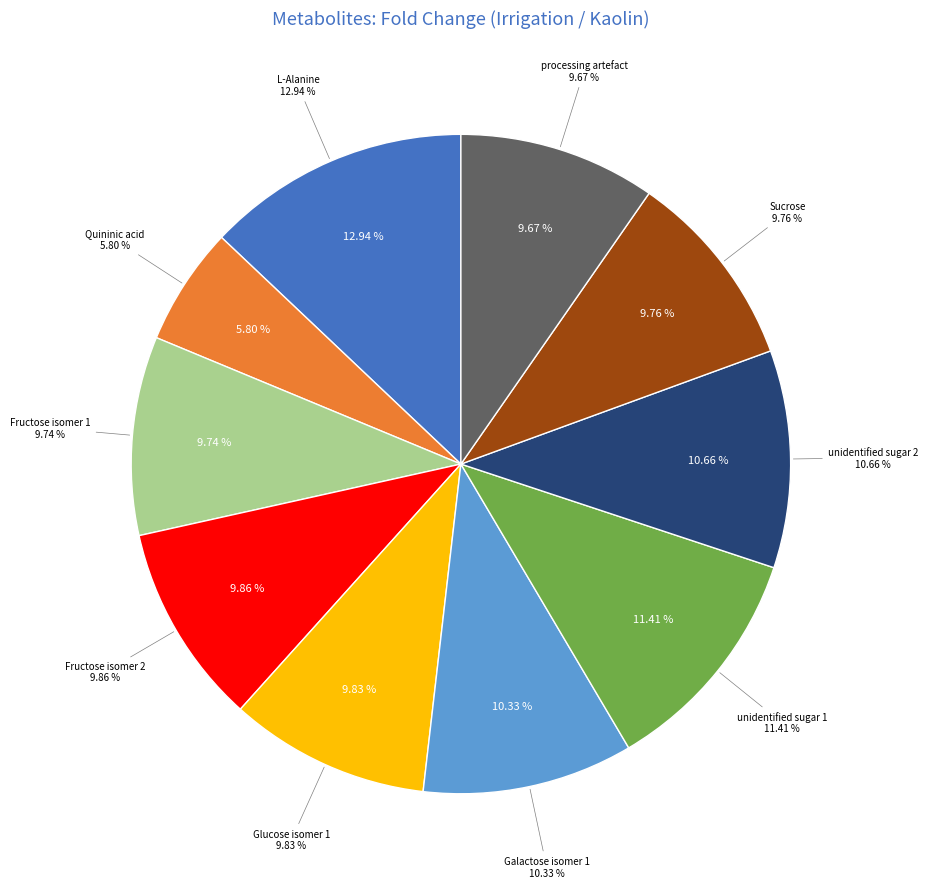

The unidentified sugar 2 slice represents 11% of the pie. True or false?

True